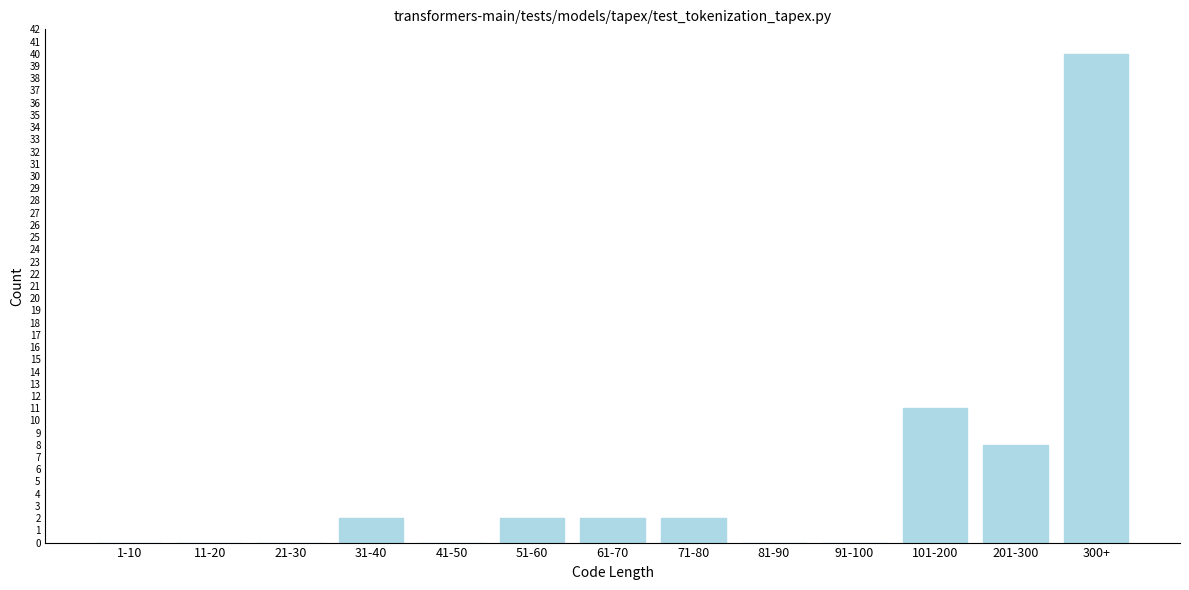

Reading left to right, transcribe all the data shown in this chart.

1-10=0	11-20=0	21-30=0	31-40=2	41-50=0	51-60=2	61-70=2	71-80=2	81-90=0	91-100=0	101-200=11	201-300=8	300+=40